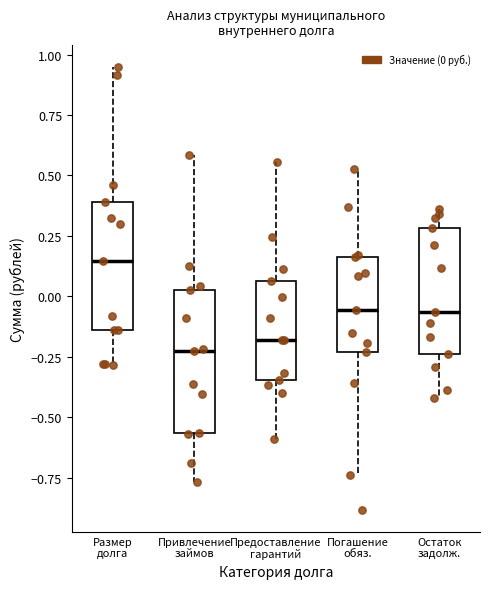

Which box has the highest median line?

Размер долга